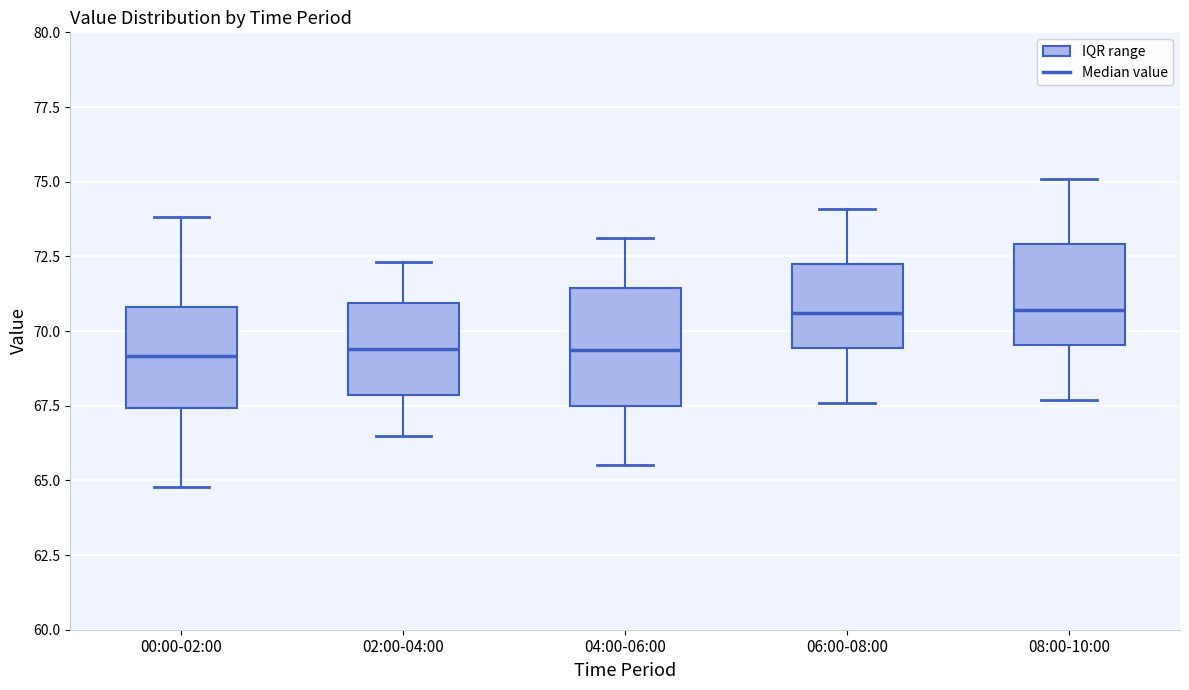

Reading left to right, read every box against the y-axis: the position of its median line, the range the box covers, and the ends of its whiskers. The values are not printed on the chart, so give them approximately, as read against the axis.

00:00-02:00: median 69.0, box 67.5 to 71.0, whiskers 65.0 to 74.0
02:00-04:00: median 69.5, box 68.0 to 71.0, whiskers 66.5 to 72.5
04:00-06:00: median 69.5, box 67.5 to 71.5, whiskers 65.5 to 73.0
06:00-08:00: median 70.5, box 69.5 to 72.5, whiskers 67.5 to 74.0
08:00-10:00: median 70.5, box 69.5 to 73.0, whiskers 67.5 to 75.0